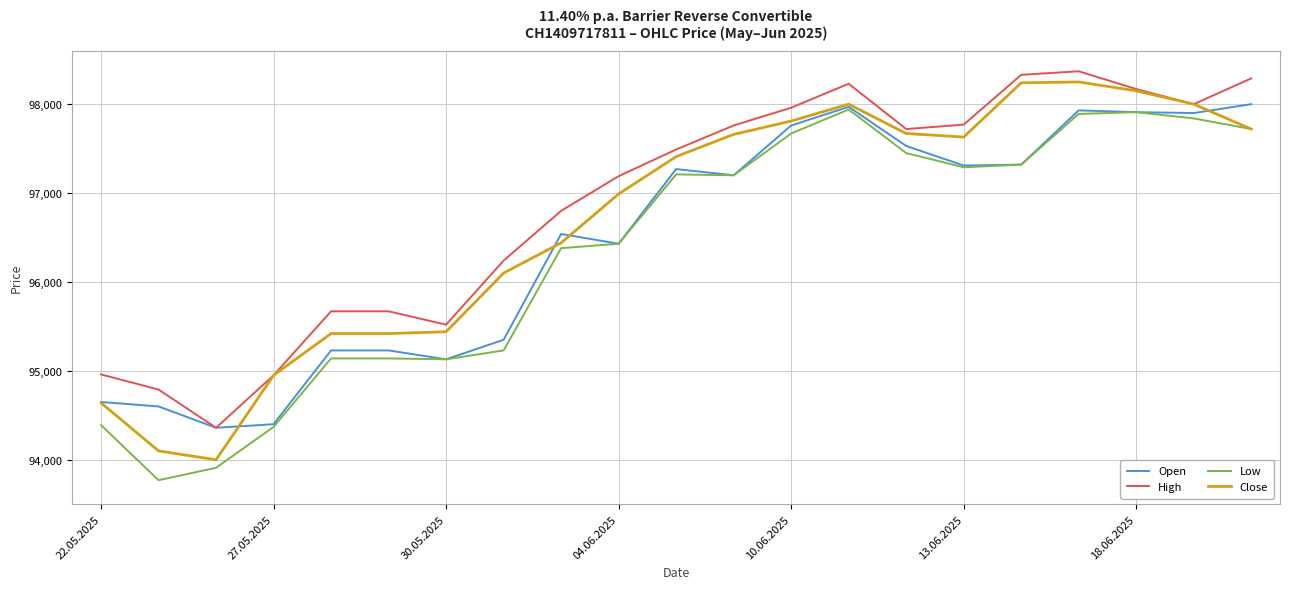

What is the minimum value for High?

94360